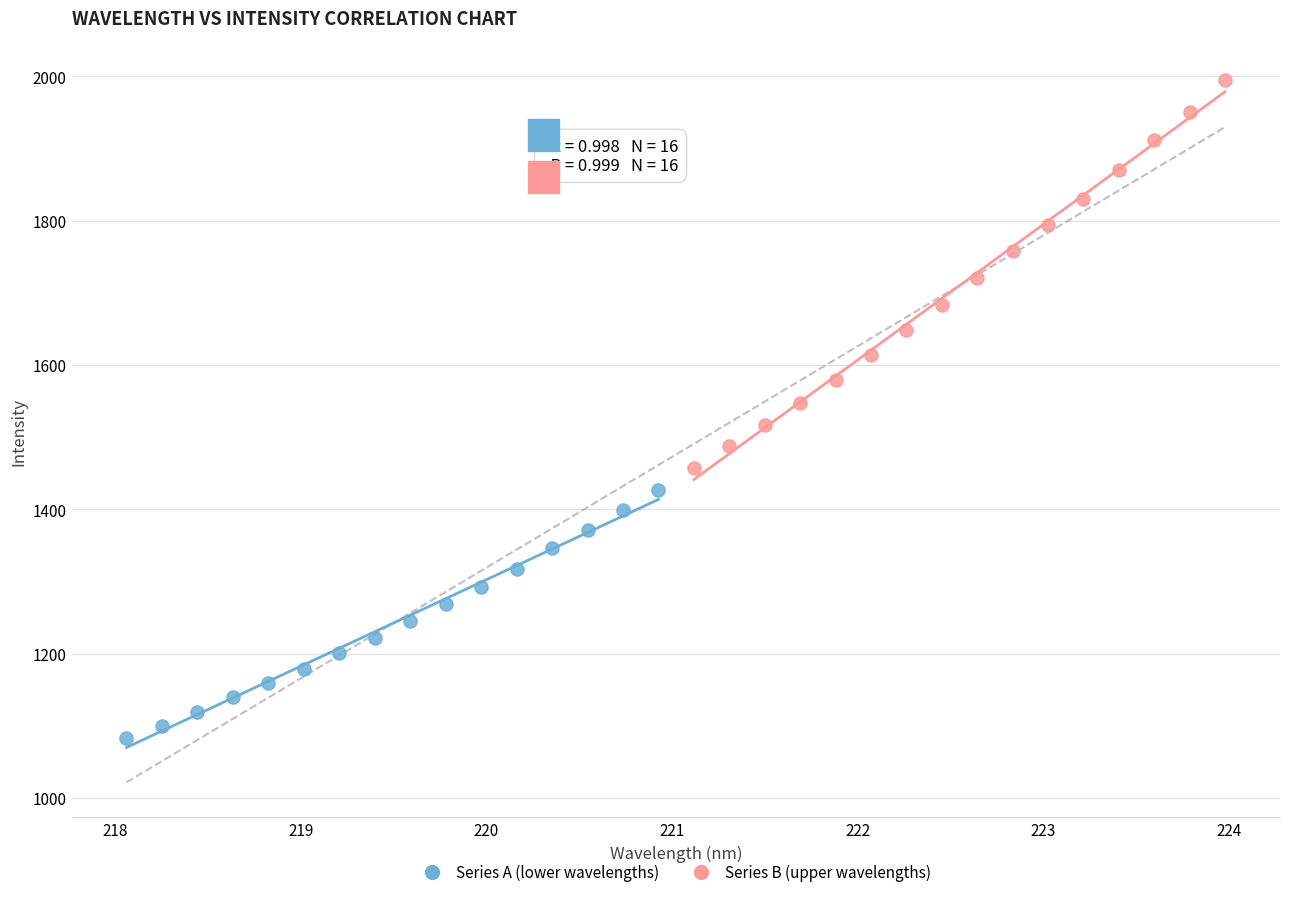

Which series reaches the maximum Y coordinate?

Series B (upper wavelengths)